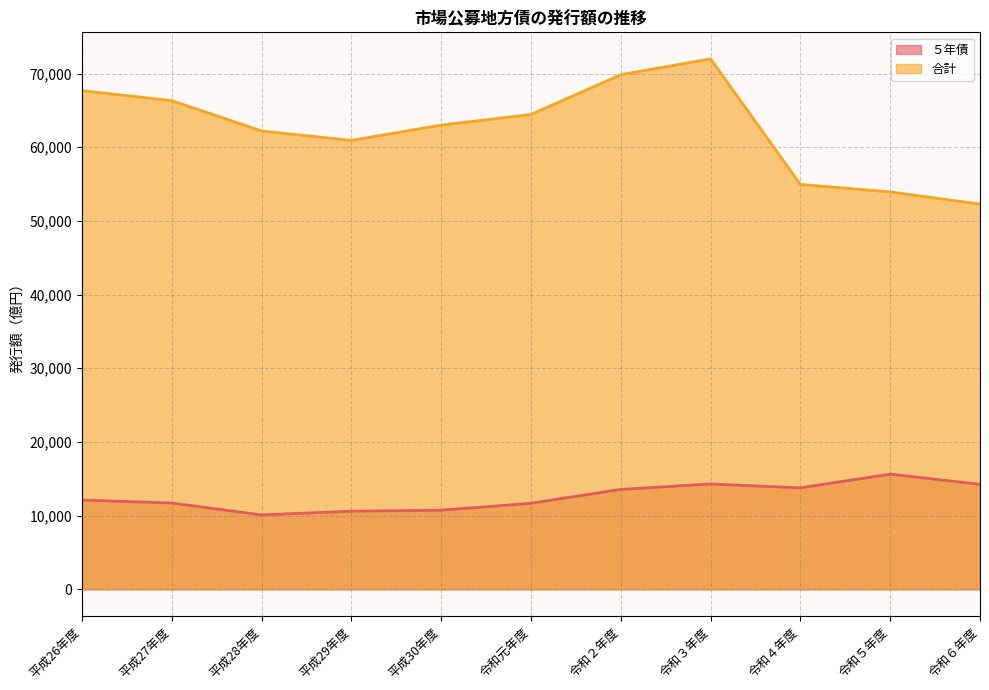

True or false: ５年債 and 合計 intersect in this chart.

False